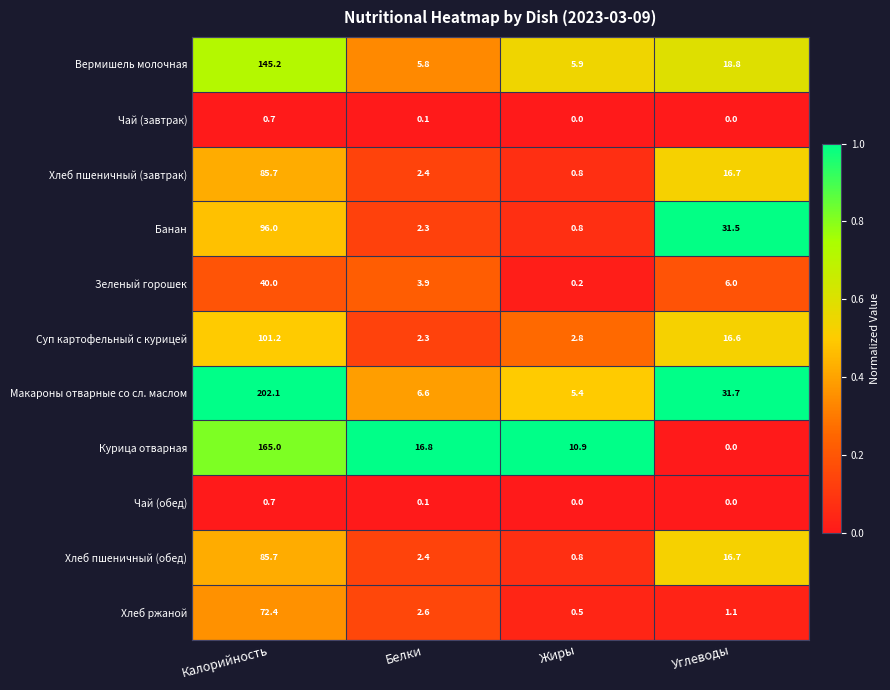

Where does the Макароны отварные со сл. маслом series first go above 31?

Калорийность